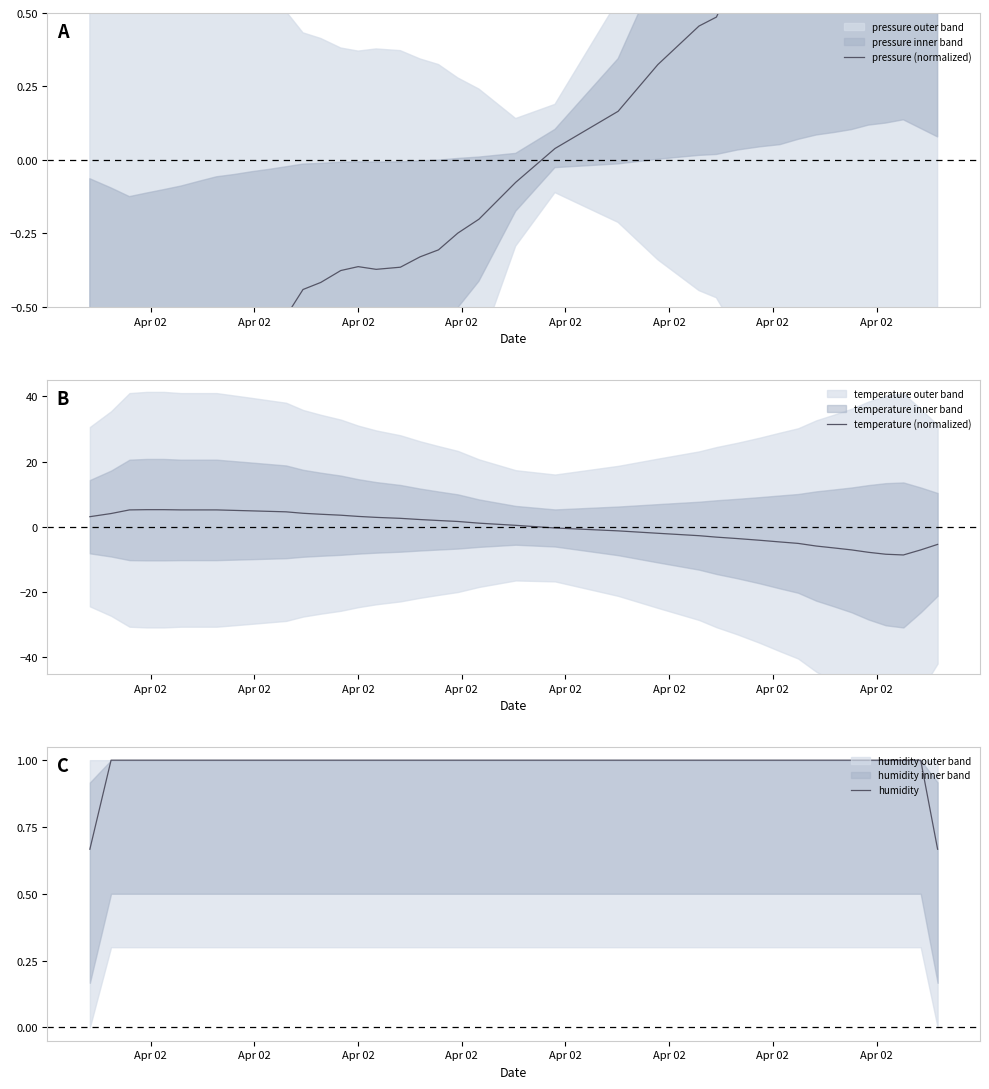

What is the maximum value for humidity?

1.0